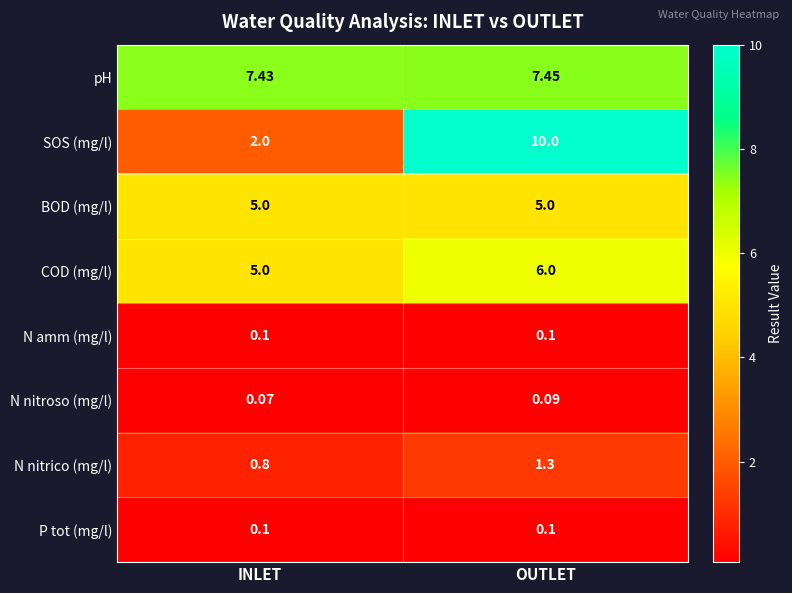

List the labels in order of COD (mg/l) value, smallest first.

INLET, OUTLET